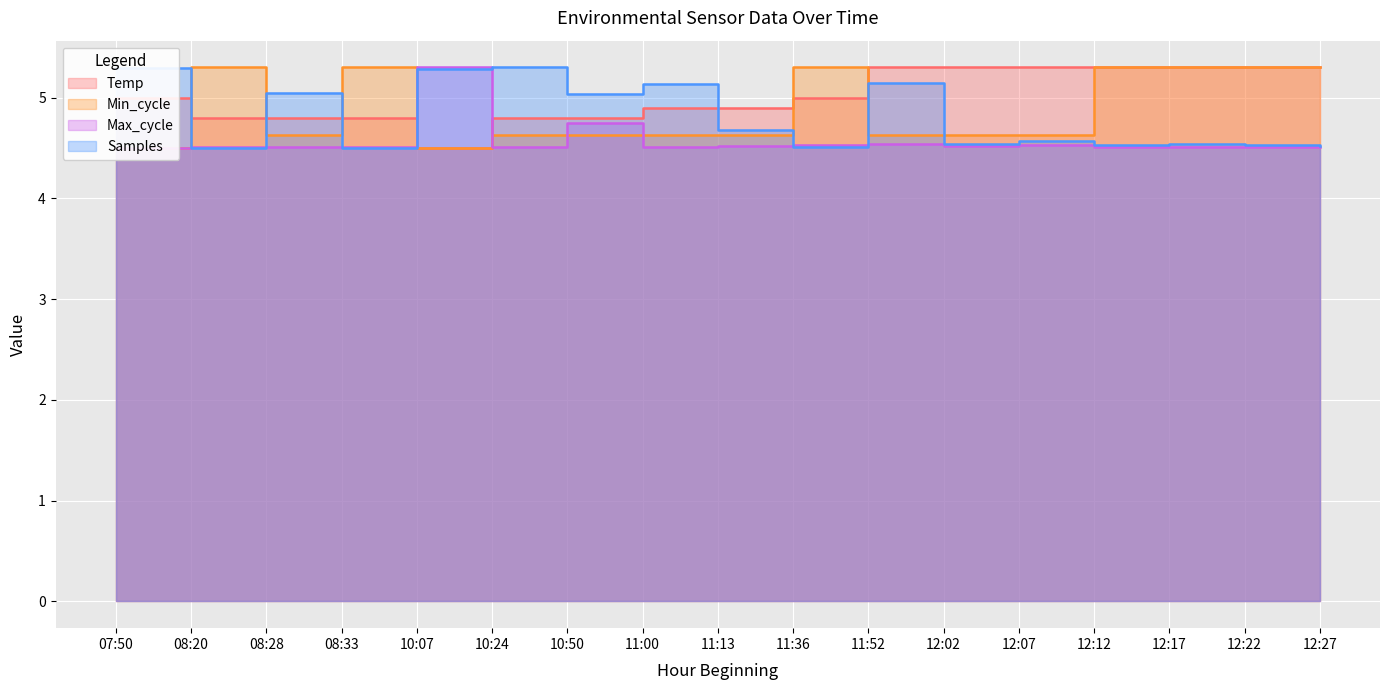

Reading left to right, list all the values displayed in this chart.

Temp: 07:50=5.0	08:20=4.8	08:28=4.8	08:33=4.8	10:07=4.5	10:24=4.8	10:50=4.8	11:00=4.9	11:13=4.9	11:36=5.0	11:52=5.3	12:02=5.3	12:07=5.3	12:12=5.3	12:17=5.3	12:22=5.3	12:27=5.3
Samples: 07:50=5.3	08:20=4.5	08:28=5.0	08:33=4.5	10:07=5.3	10:24=5.3	10:50=5.0	11:00=5.1	11:13=4.7	11:36=4.5	11:52=5.1	12:02=4.5	12:07=4.6	12:12=4.5	12:17=4.5	12:22=4.5	12:27=4.5
Min_cycle: 07:50=4.5	08:20=5.3	08:28=4.6	08:33=5.3	10:07=4.5	10:24=4.6	10:50=4.6	11:00=4.6	11:13=4.6	11:36=5.3	11:52=4.6	12:02=4.6	12:07=4.6	12:12=5.3	12:17=5.3	12:22=5.3	12:27=5.3
Max_cycle: 07:50=4.5	08:20=4.5	08:28=4.5	08:33=4.5	10:07=5.3	10:24=4.5	10:50=4.8	11:00=4.5	11:13=4.5	11:36=4.5	11:52=4.5	12:02=4.5	12:07=4.5	12:12=4.5	12:17=4.5	12:22=4.5	12:27=4.5